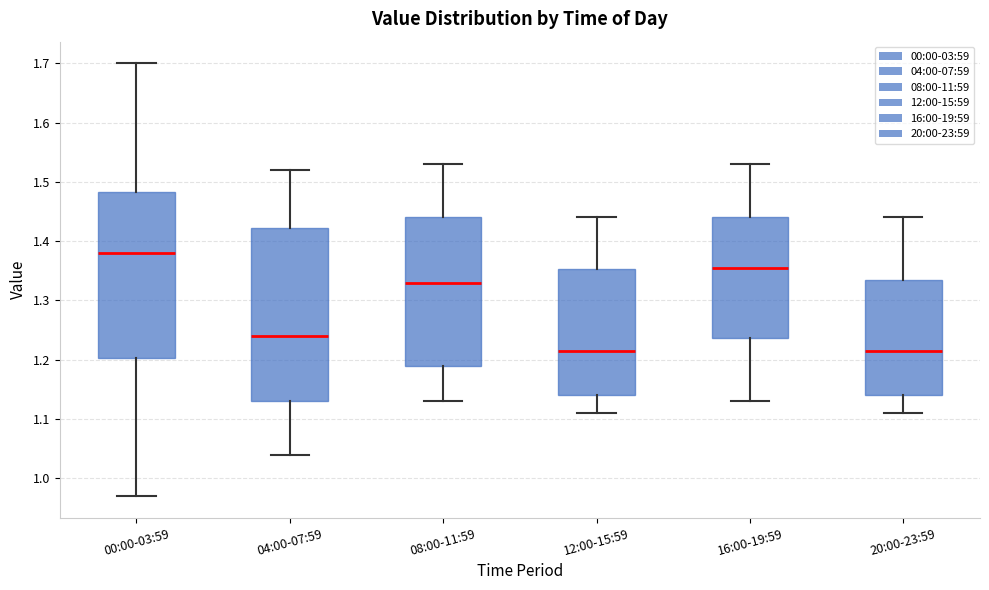

Which box is the tallest, from its lower edge to its upper edge?

04:00-07:59